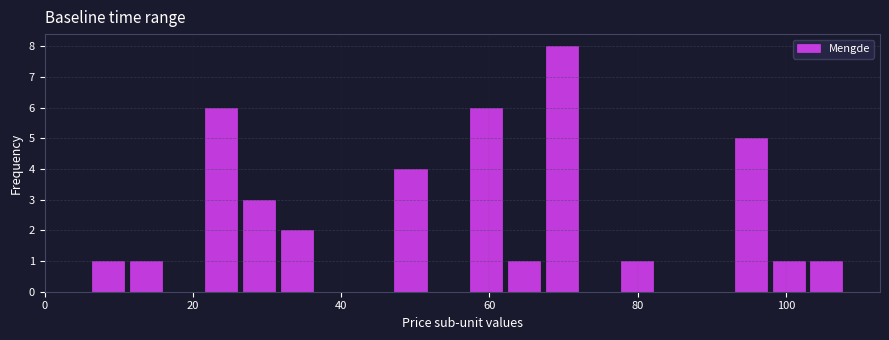

Read against the x-axis, roughly where is the centre of the tallest bar?

70